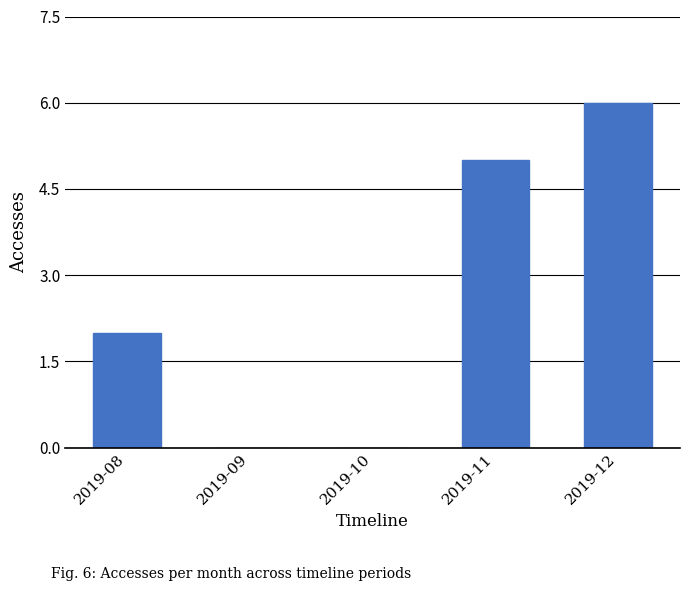

At which label is the value closest to 3?

2019-08